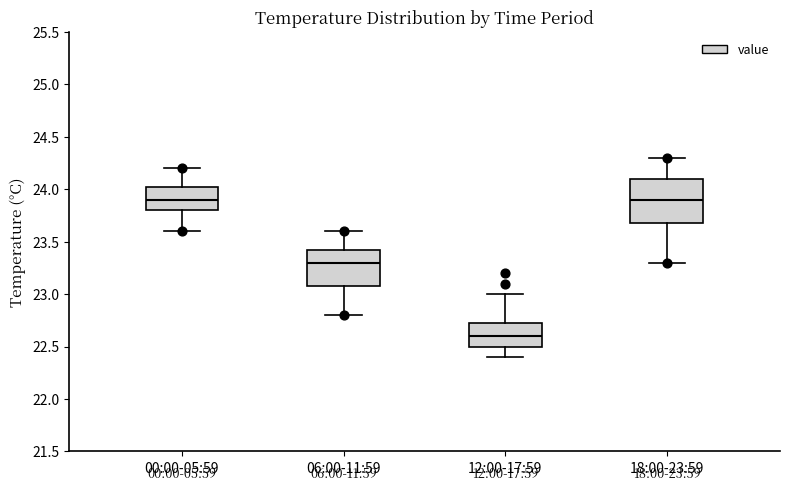

Which box is the tallest, from its lower edge to its upper edge?

18:00-23:59